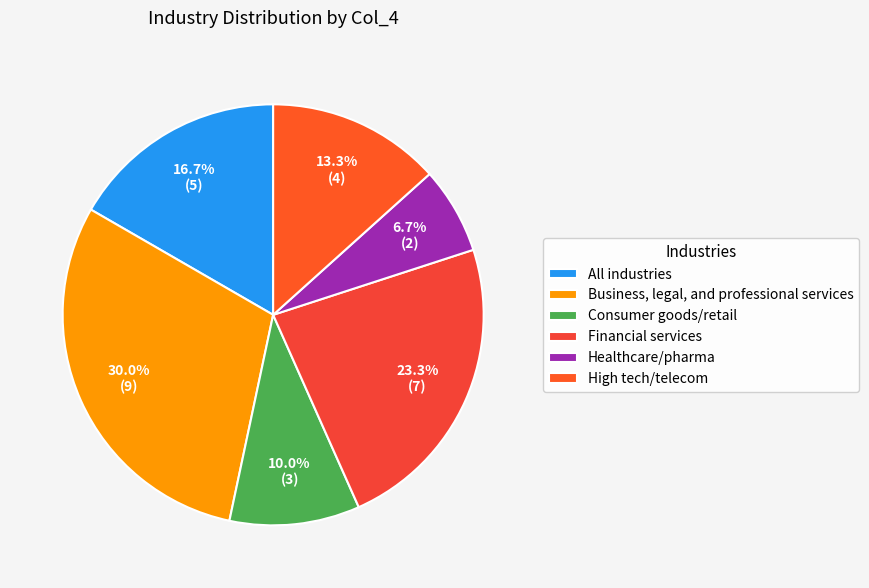

To the nearest percent, what percentage of the pie is Financial services?

23%